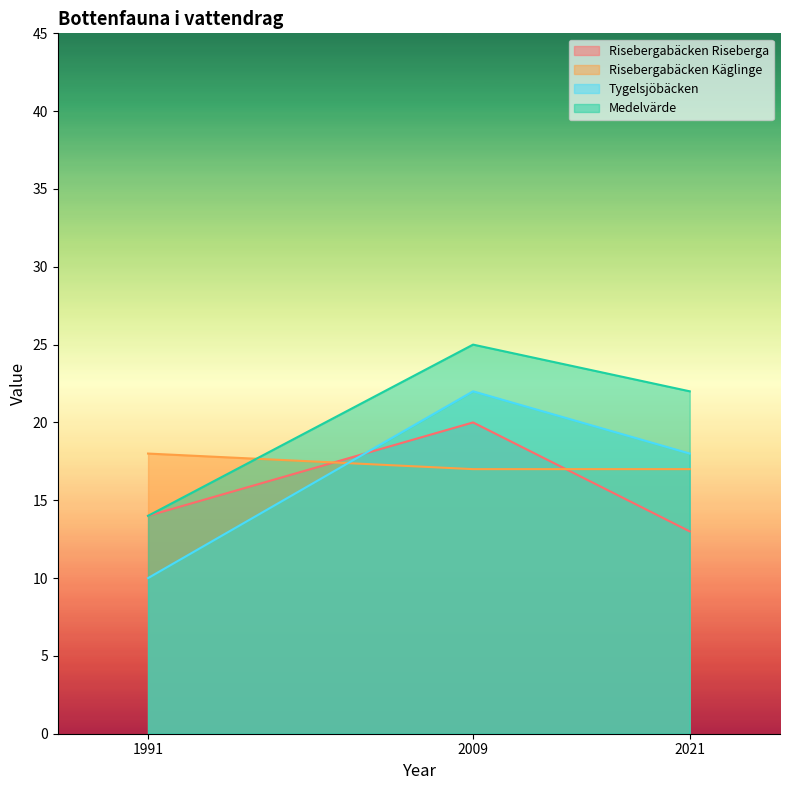

At which label does Risebergabäcken Riseberga reach its minimum?

2021